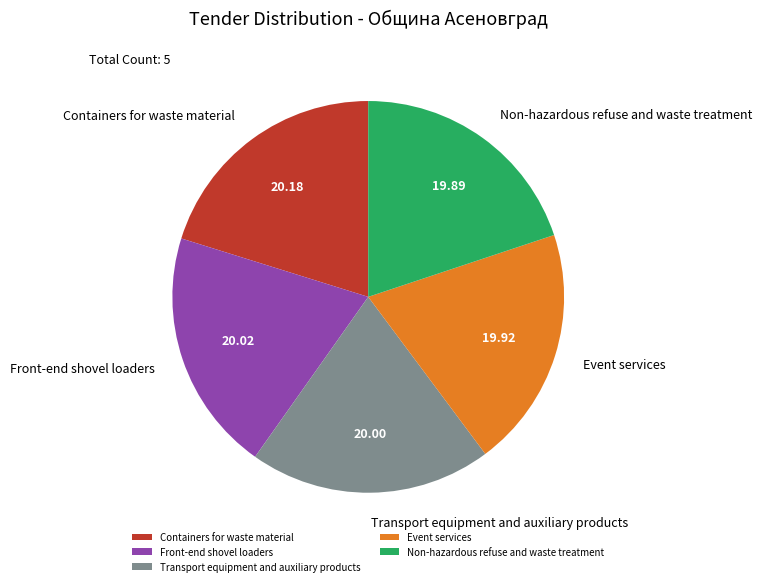

Combined, do Event services and Transport equipment and auxiliary products account for over 50%?

No